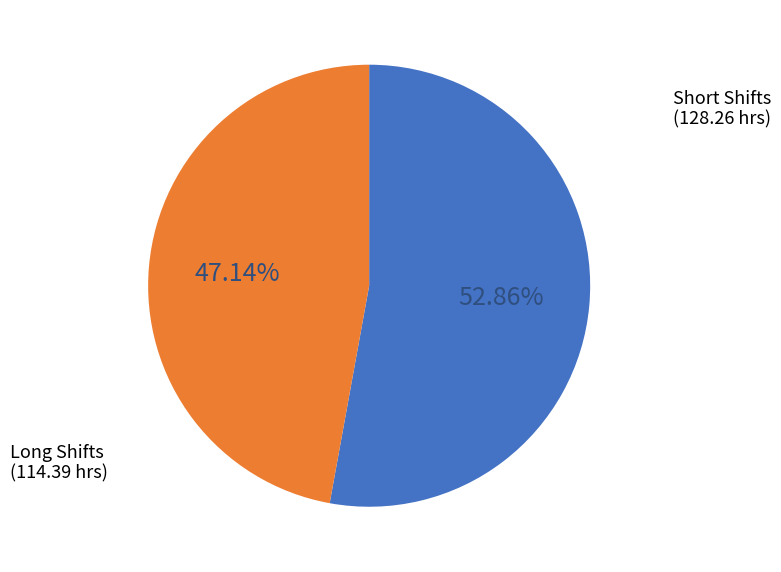

Does any single category account for the majority?

Yes